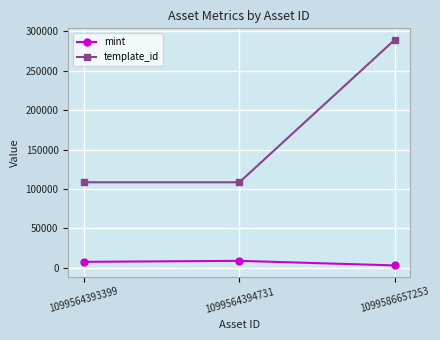

What is the difference between the template_id values at 1099564393399 and 1099586657253?

180840